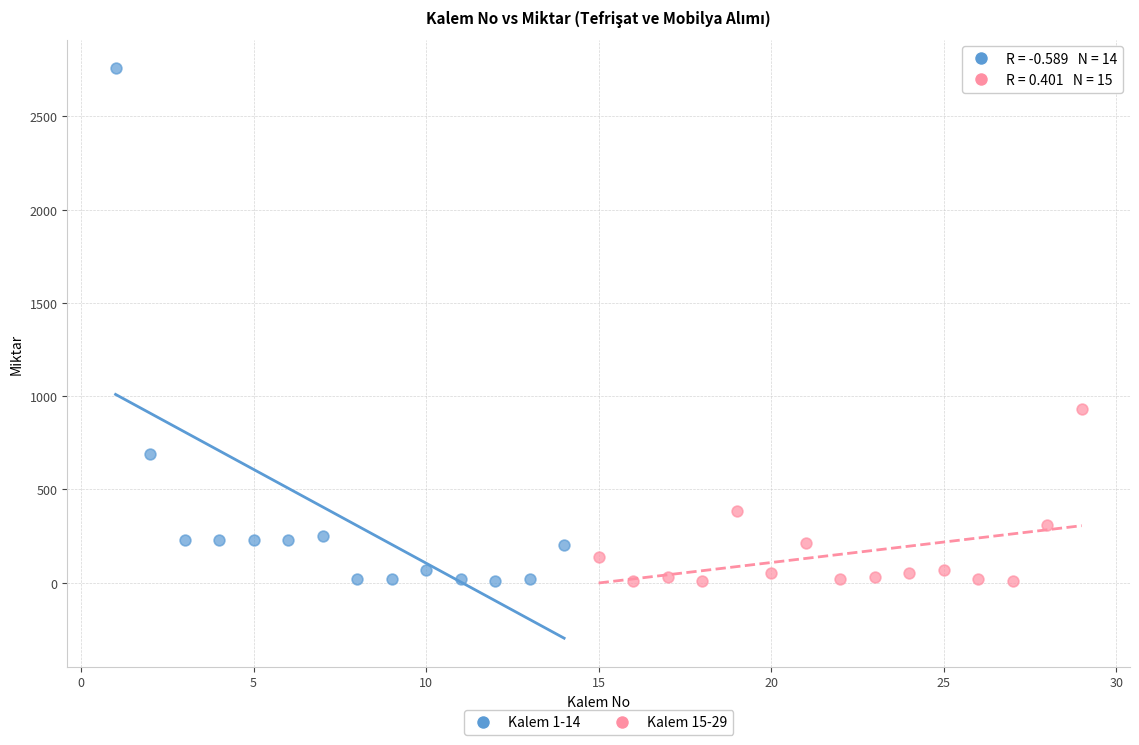

Which series contains the highest Y value?

Kalem 1-14